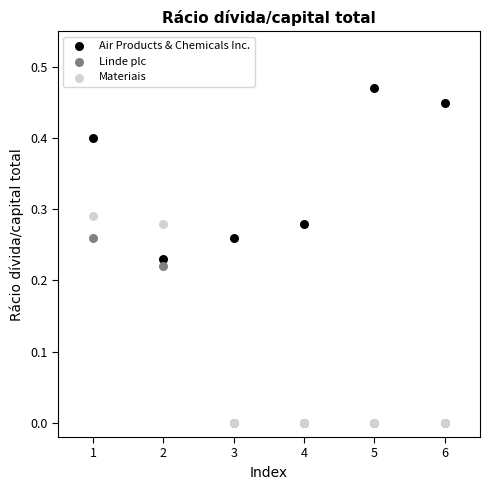

Which series has the widest spread of Y values?

Materiais